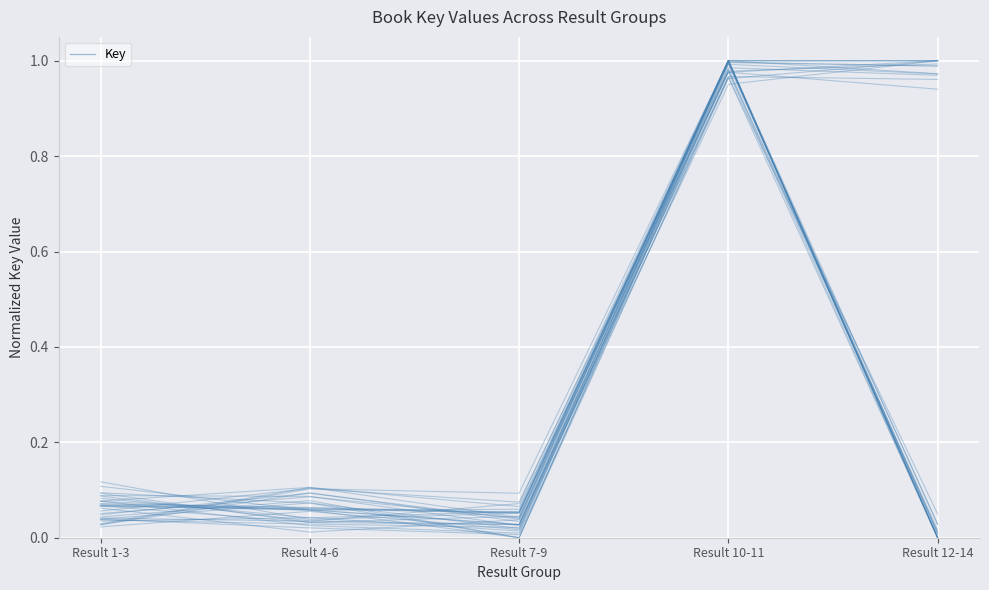

Count the number of data series in this chart.

1